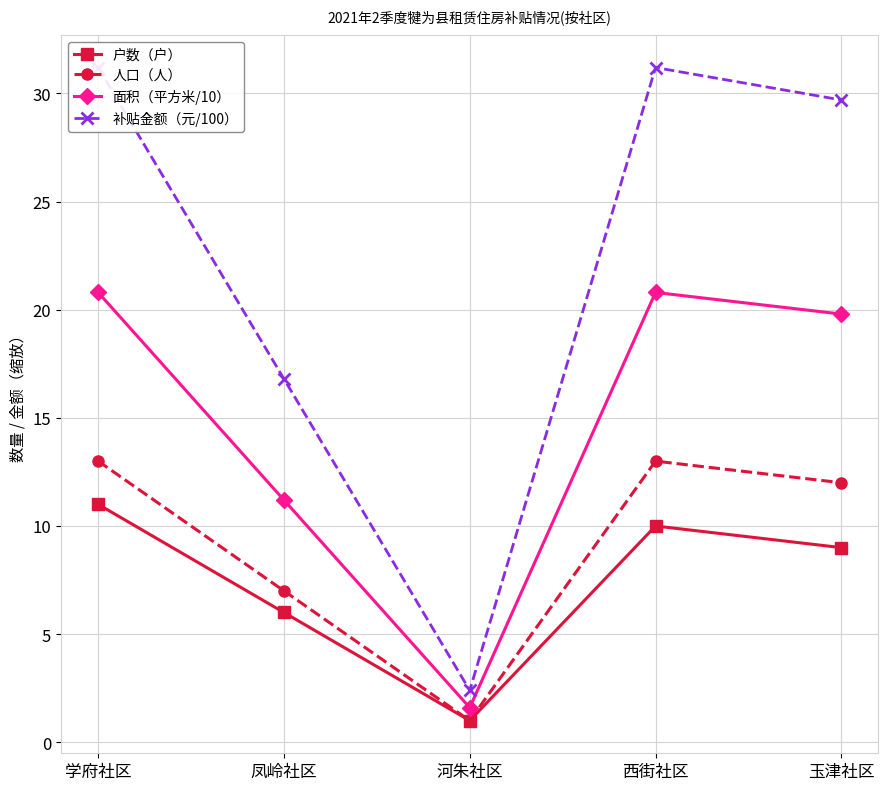

How many data points in 户数（户） are above 9?

2